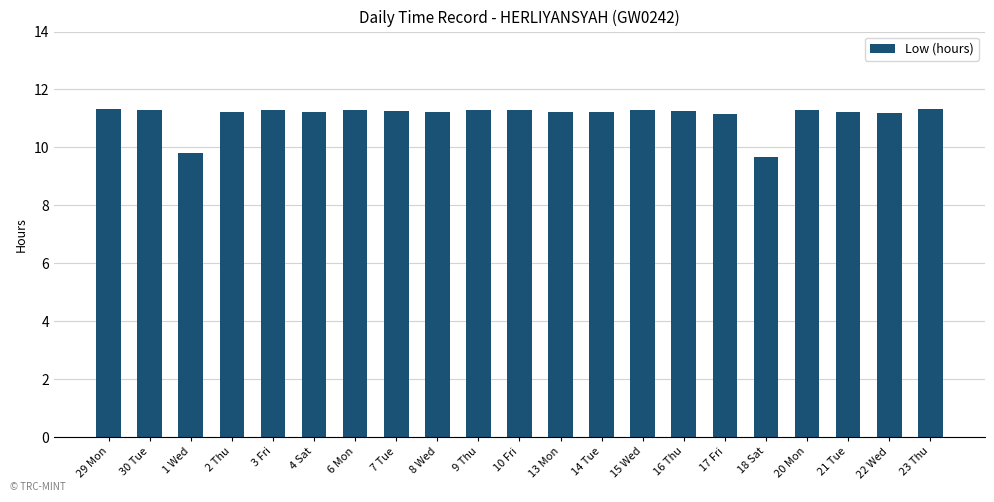

What is the change in value from 1 Wed to 17 Fri?

+1.4